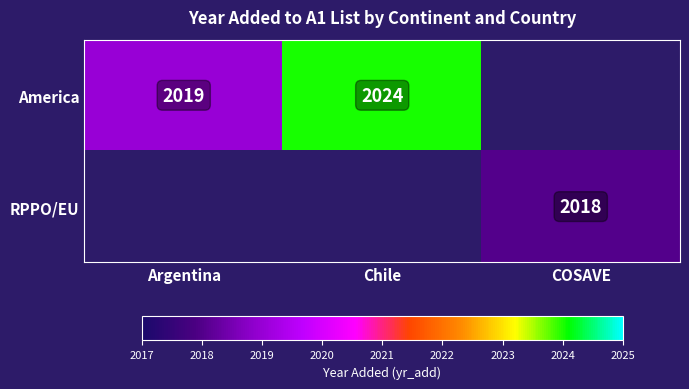

What is the difference between the America values at Argentina and Chile?

5